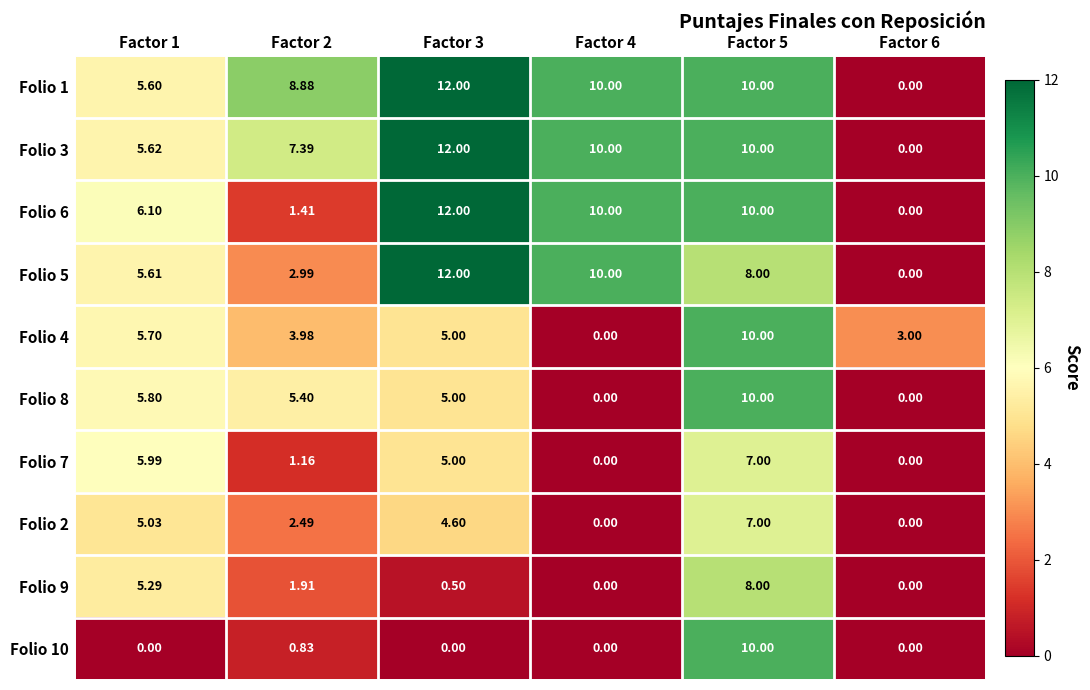

Is the value of Folio 10 at Factor 3 greater than the value of Folio 7 at Factor 5?

No